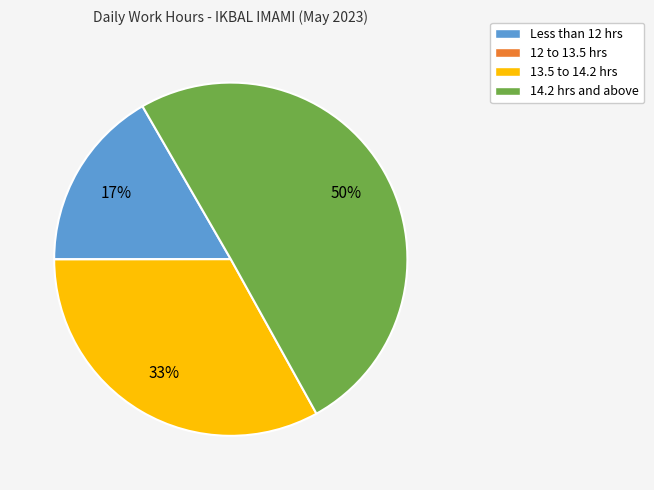

What is the majority slice?

14.2 hrs and above